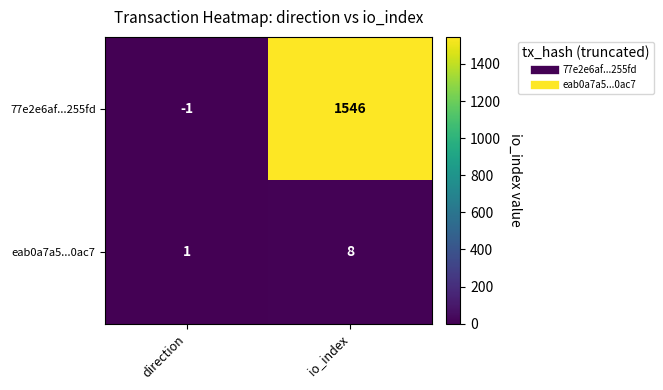

At which label is eab0a7a5...0ac7 closest to 4?

direction